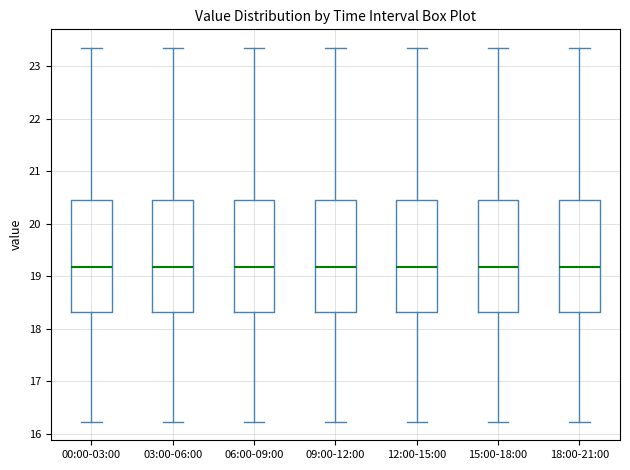

Reading left to right, read every box against the y-axis: the position of its median line, the range the box covers, and the ends of its whiskers. The values are not printed on the chart, so give them approximately, as read against the axis.

00:00-03:00: median 19.2, box 18.3 to 20.5, whiskers 16.2 to 23.4
03:00-06:00: median 19.2, box 18.3 to 20.5, whiskers 16.2 to 23.4
06:00-09:00: median 19.2, box 18.3 to 20.5, whiskers 16.2 to 23.4
09:00-12:00: median 19.2, box 18.3 to 20.5, whiskers 16.2 to 23.4
12:00-15:00: median 19.2, box 18.3 to 20.5, whiskers 16.2 to 23.4
15:00-18:00: median 19.2, box 18.3 to 20.5, whiskers 16.2 to 23.4
18:00-21:00: median 19.2, box 18.3 to 20.5, whiskers 16.2 to 23.4